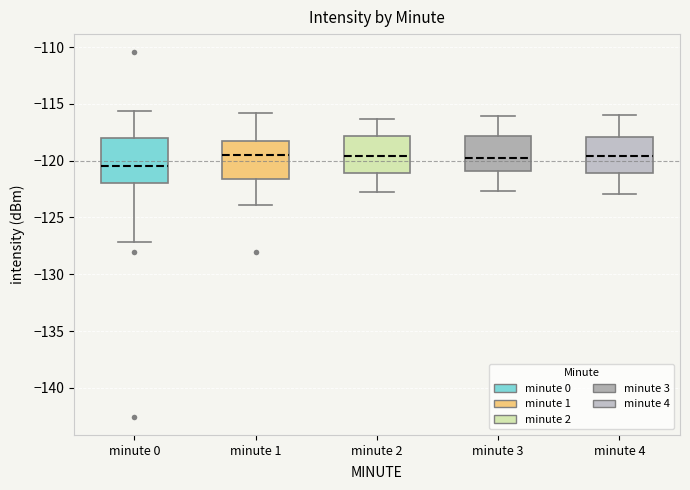

Which box is the tallest, from its lower edge to its upper edge?

minute 0